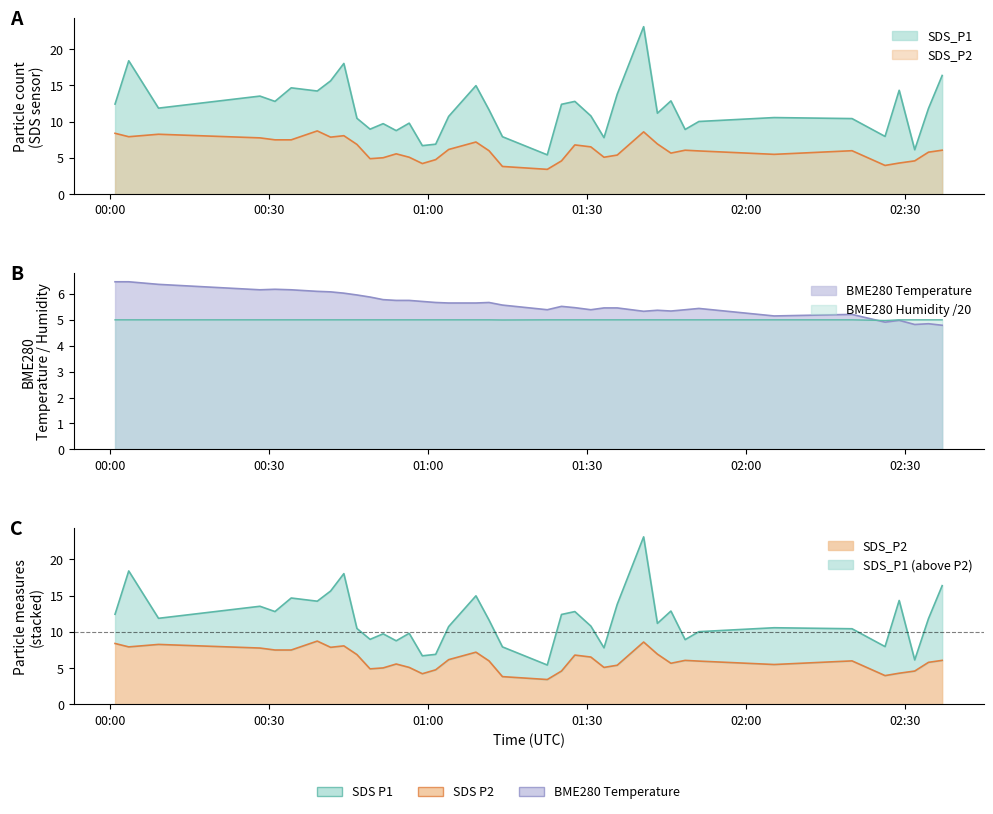

What is the total value across all series at 02:30?

33.3